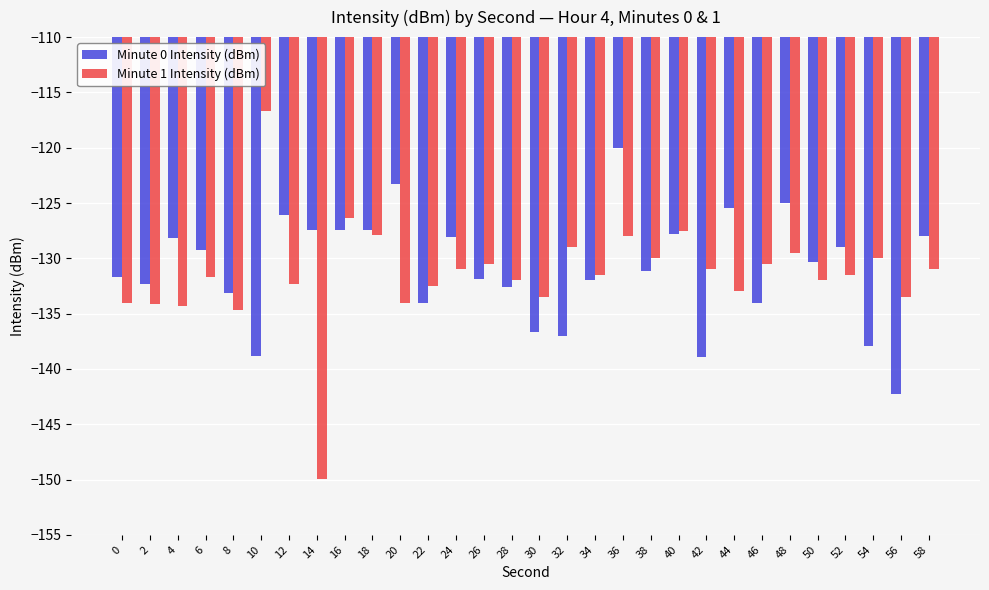

Is it true that Minute 0 Intensity (dBm) equals -45.0 at 44?

False